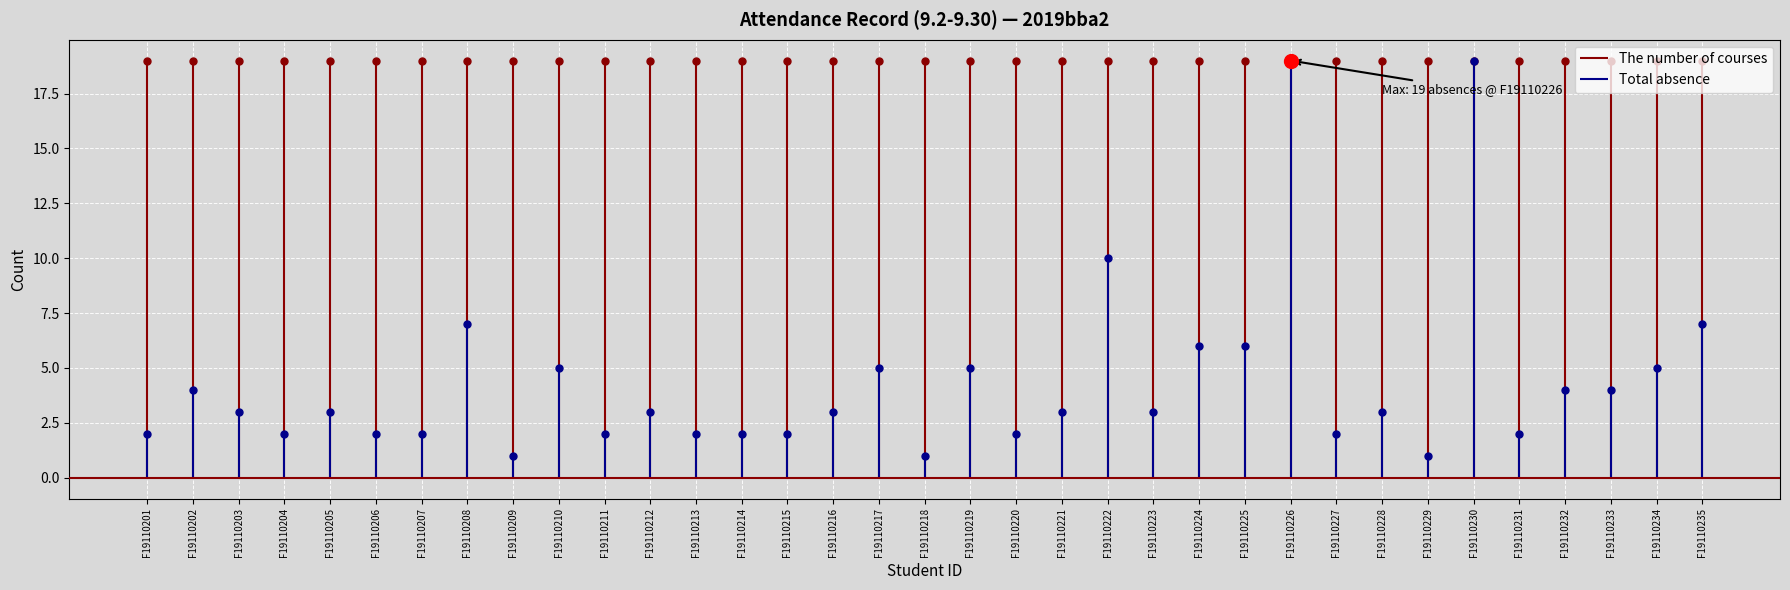

How many data points are above 3?

14